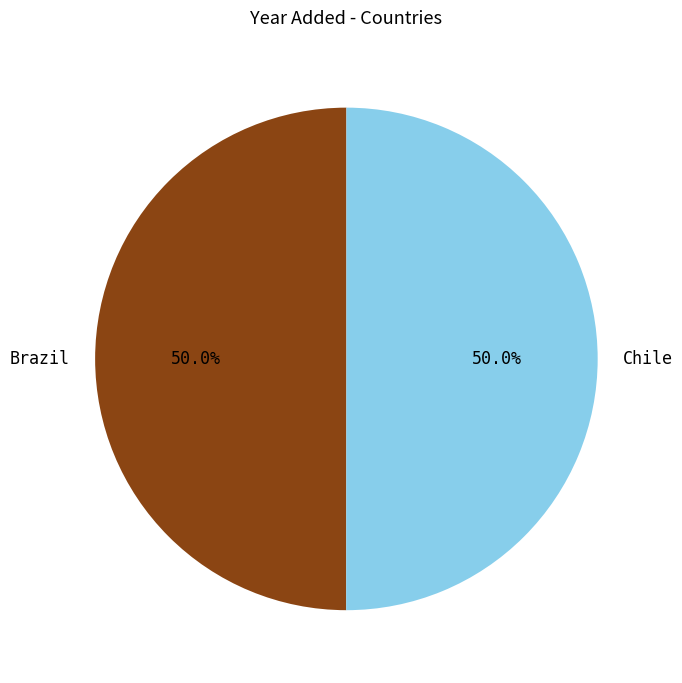

How many segments does this pie chart have?

2